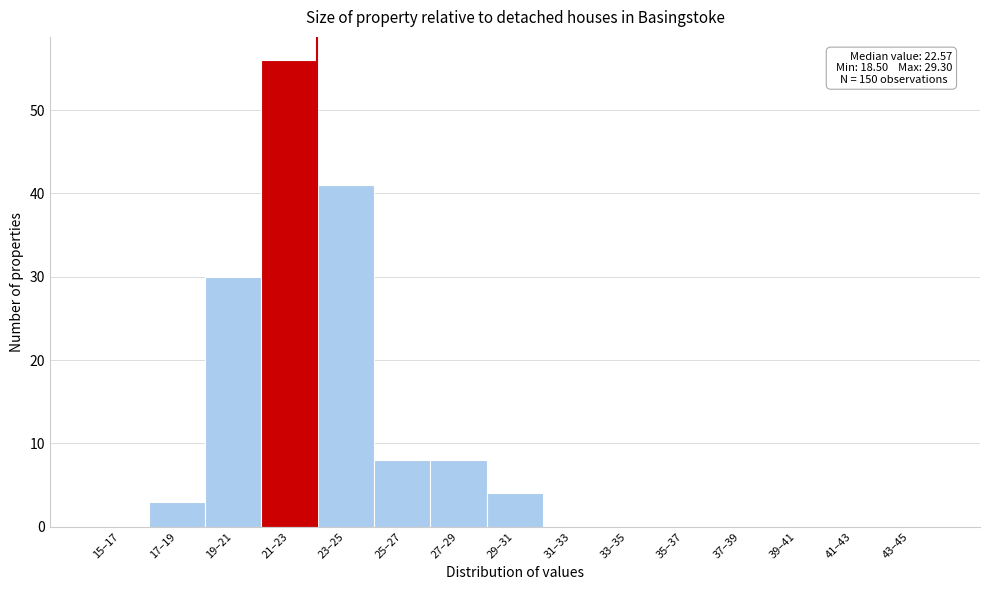

Reading left to right, extract all data points from this chart.

15–17=0	17–19=3	19–21=30	21–23=56	23–25=41	25–27=8	27–29=8	29–31=4	31–33=0	33–35=0	35–37=0	37–39=0	39–41=0	41–43=0	43–45=0